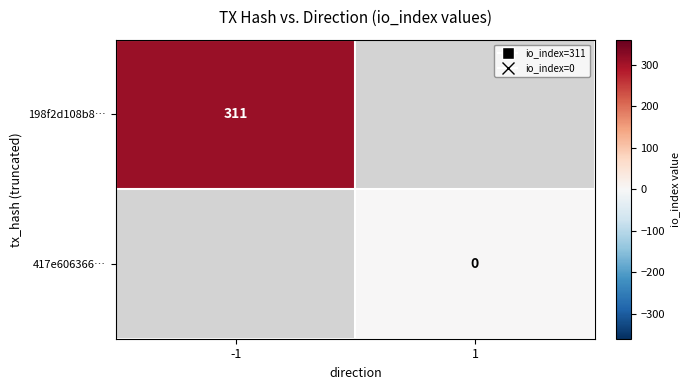

The value of 198f2d108b8… at -1 is 435. True or false?

False